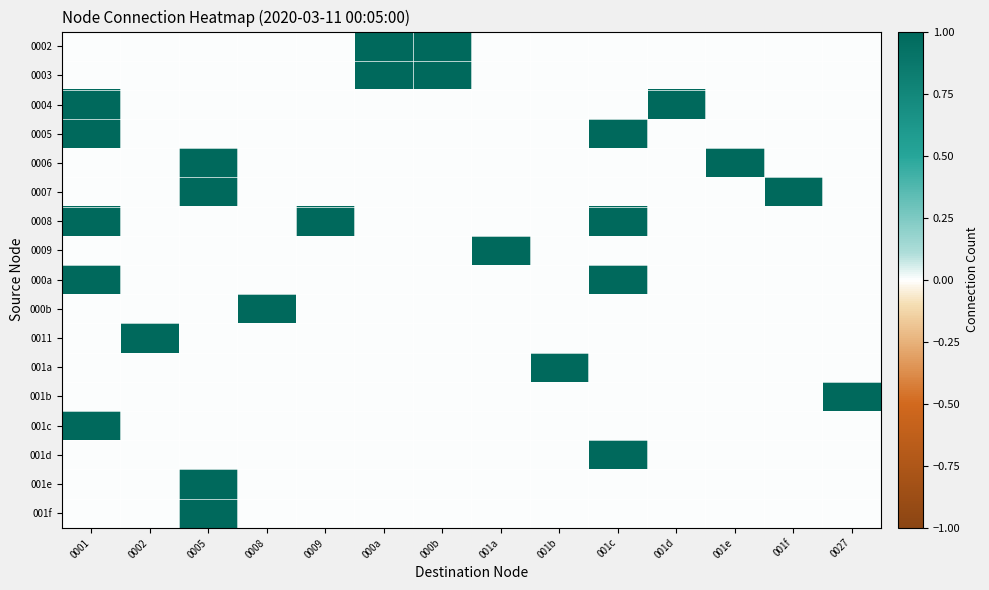

How many distinct data groups are displayed?

17